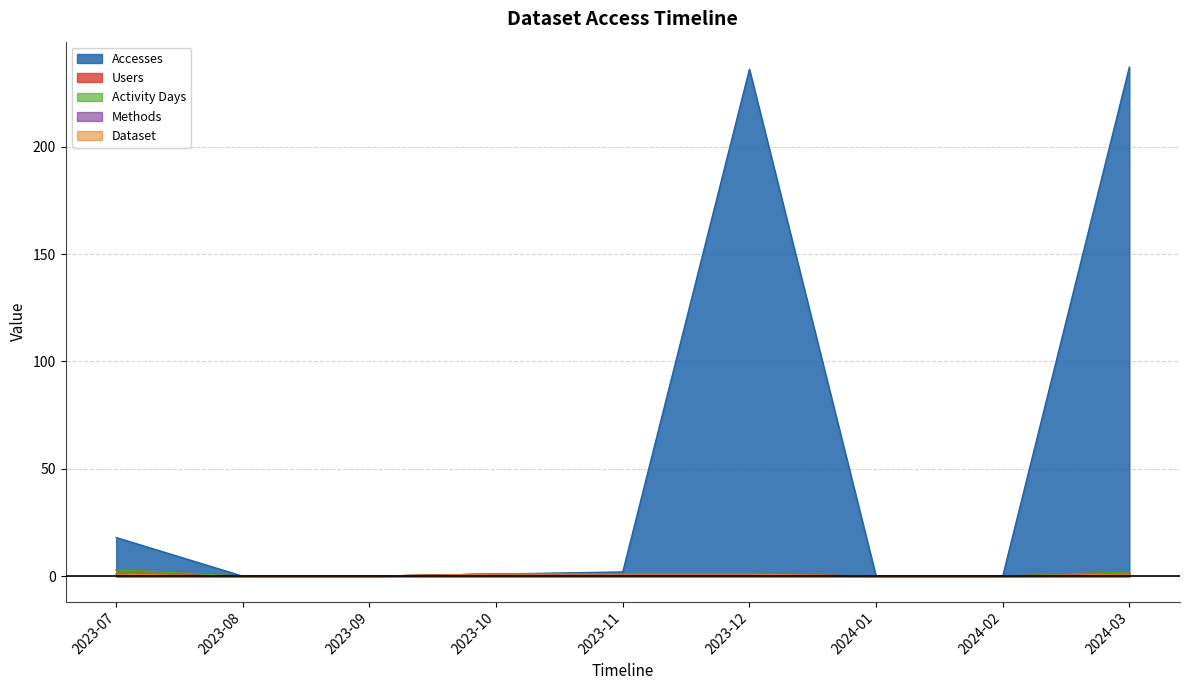

Reading left to right, list all the values displayed in this chart.

Accesses: 18	0	0	1	2	236	0	0	237
Users: 3	0	0	1	1	1	0	0	2
Activity Days: 3	0	0	1	1	1	0	0	2
Methods: 1	0	0	1	1	1	0	0	1
Dataset: 1	0	0	1	1	1	0	0	1